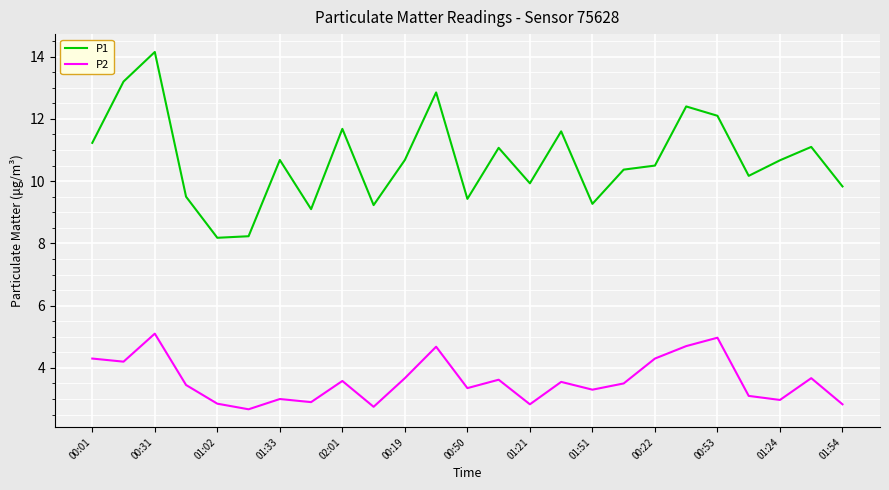

Rank the series by their average value, from lowest to highest.

P2, P1